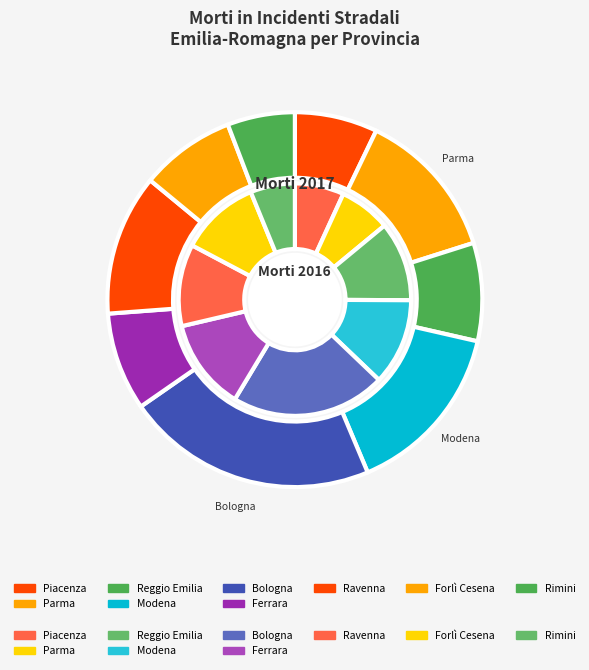

Rank the categories by Morti 2017 value from lowest to highest.

Rimini, Piacenza, Forlì Cesena, Reggio Emilia, Ferrara, Ravenna, Parma, Modena, Bologna